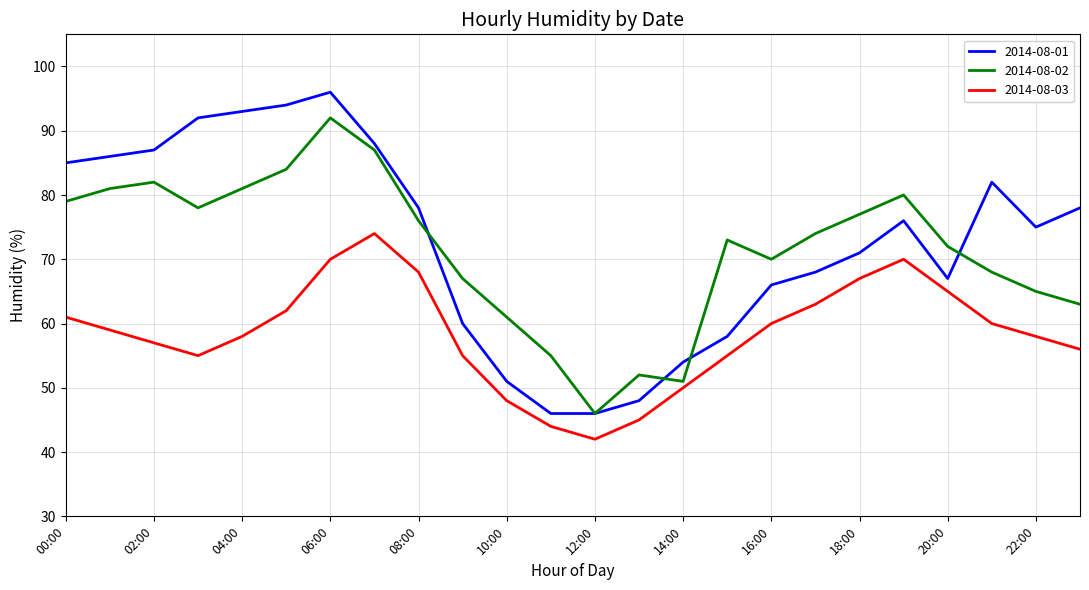

Which series has the widest spread of values?

2014-08-01